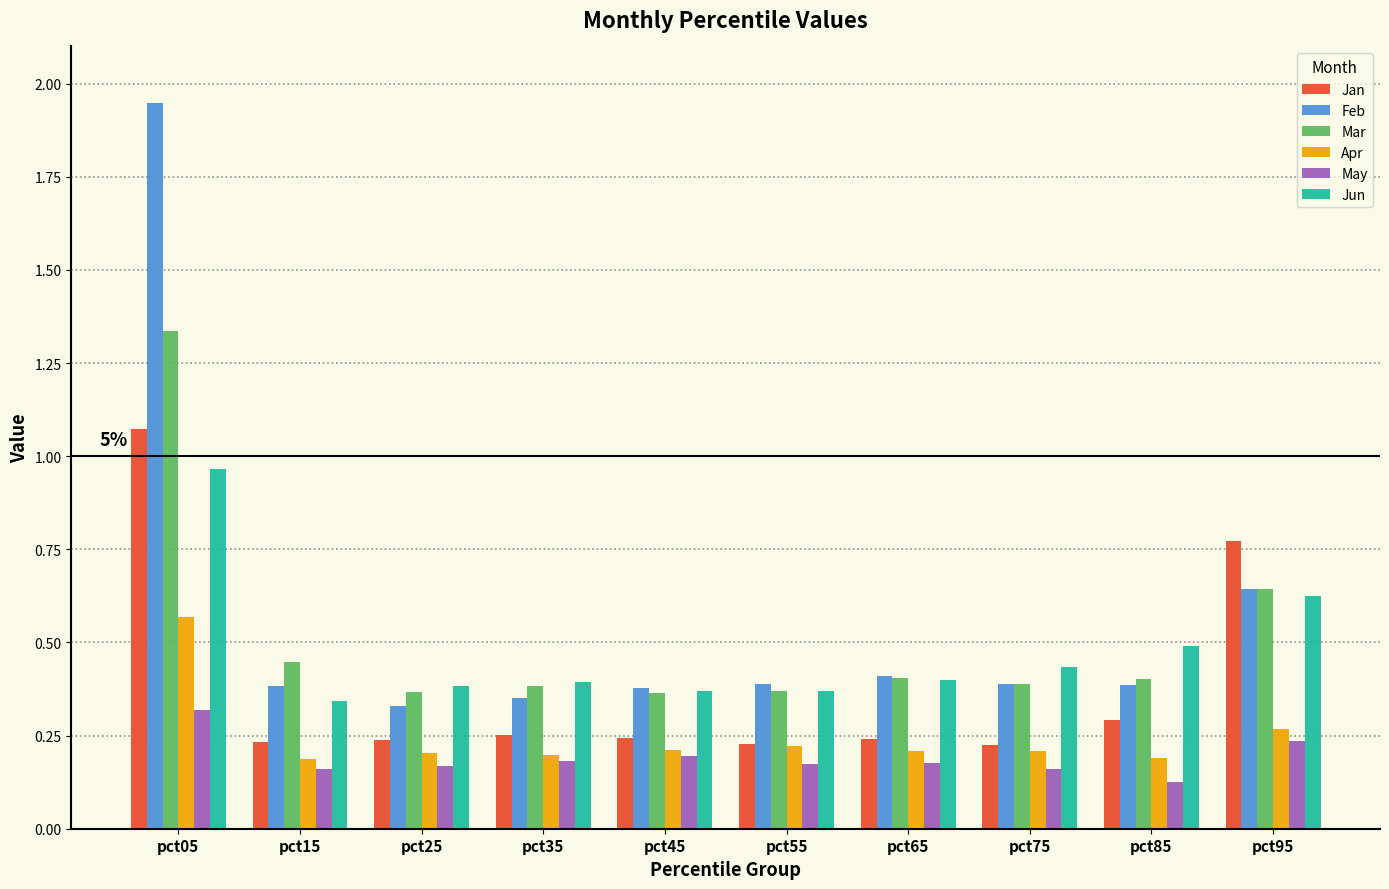

How many bars are there in each group?

6